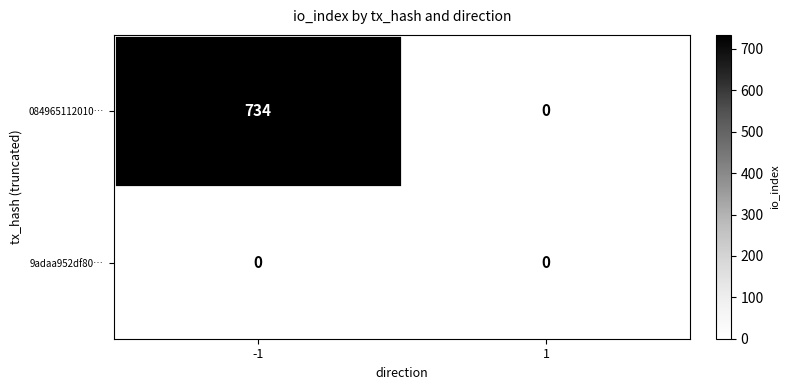

Reading left to right, transcribe all the data shown in this chart.

084965112010…: 734	0
9adaa952df80…: 0	0